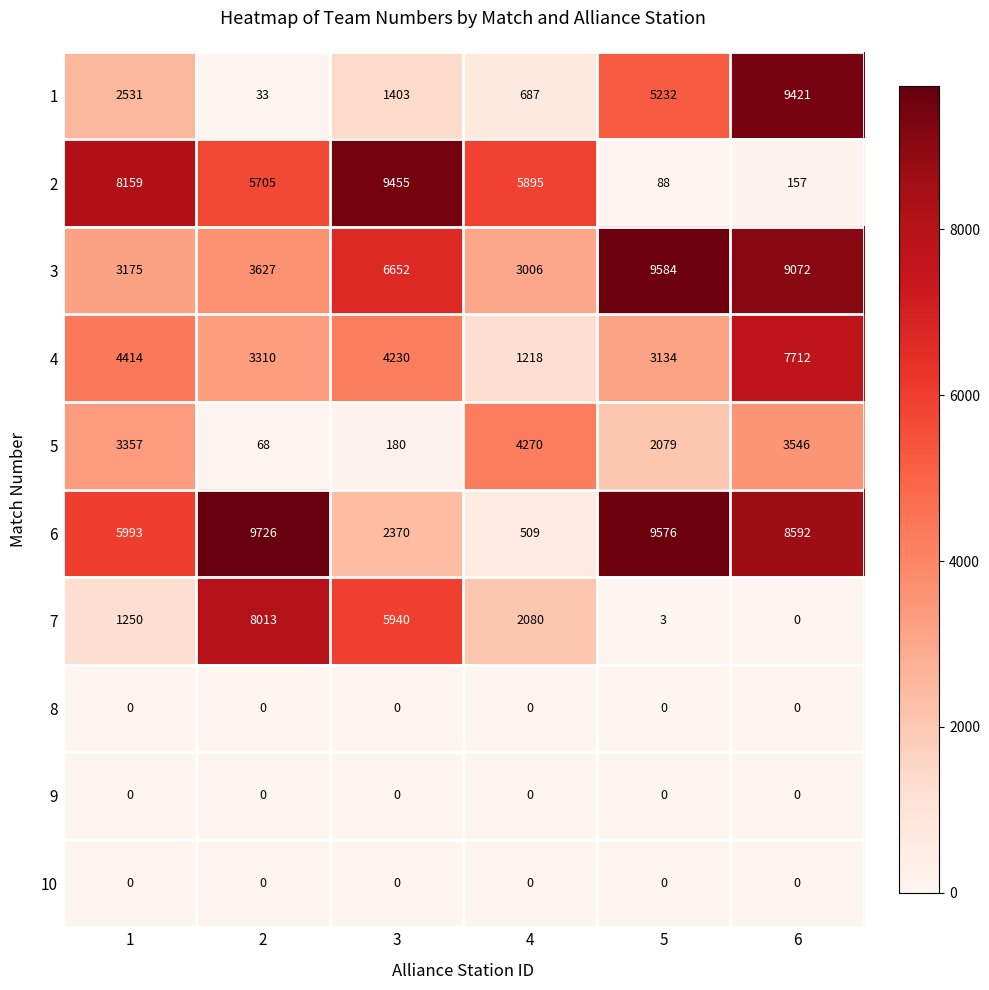

List the labels in order of 2 value, largest first.

3, 1, 4, 2, 6, 5